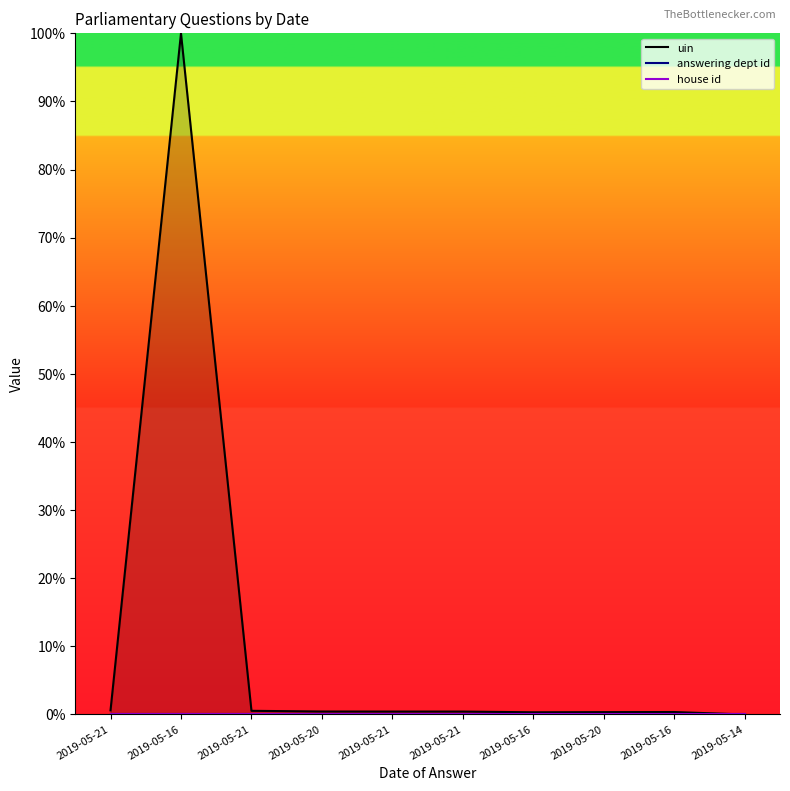

What is the label of the 9th point from the left?

2019-05-16